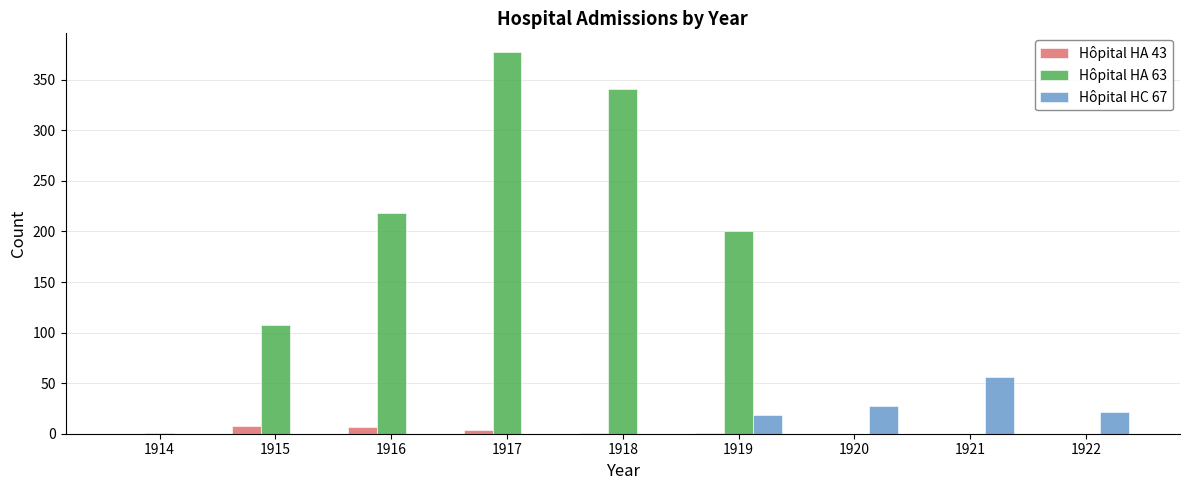

Which series has the largest total across all categories?

Hôpital HA 63